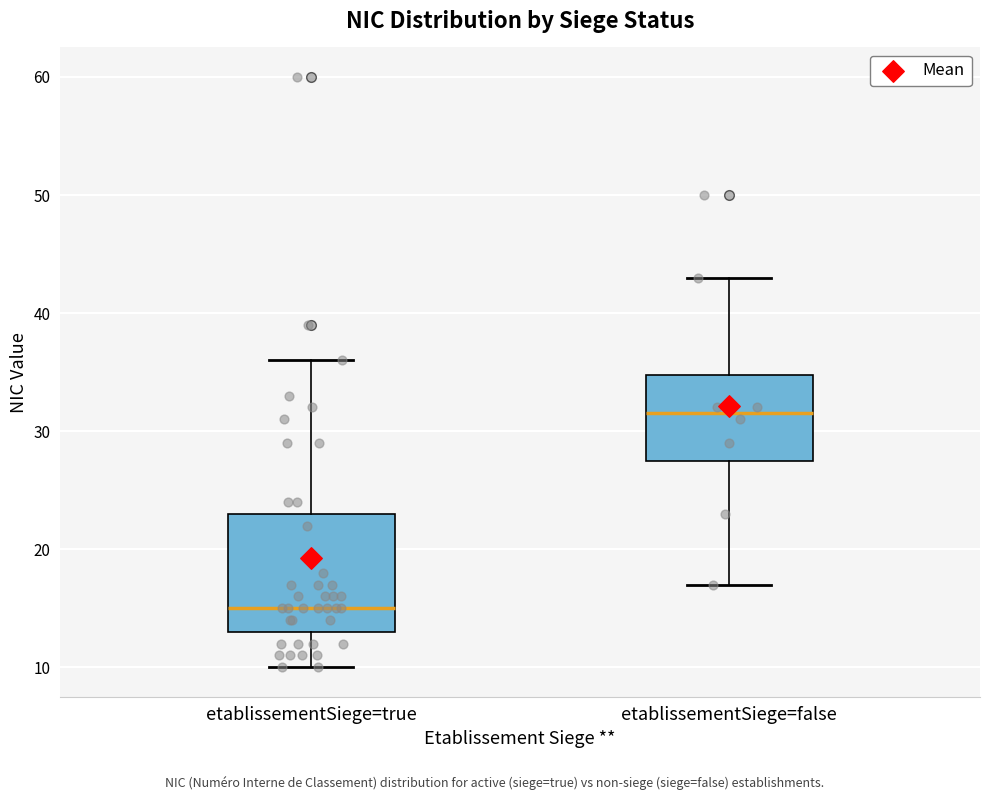

Reading left to right, read every box against the y-axis: the position of its median line, the range the box covers, and the ends of its whiskers. The values are not printed on the chart, so give them approximately, as read against the axis.

etablissementSiege=true: median 15, box 13 to 23, whiskers 10 to 36
etablissementSiege=false: median 32, box 28 to 35, whiskers 17 to 43